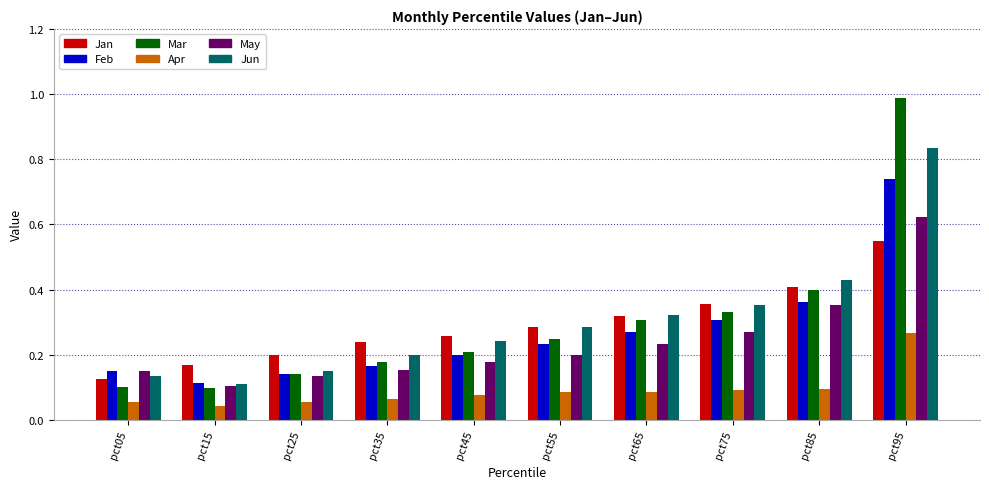

Rank the series by their maximum value, from lowest to highest.

Apr, Jan, May, Feb, Jun, Mar